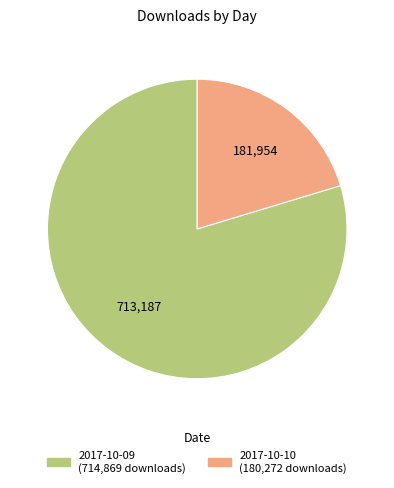

The 2017-10-09 slice represents 70% of the pie. True or false?

False